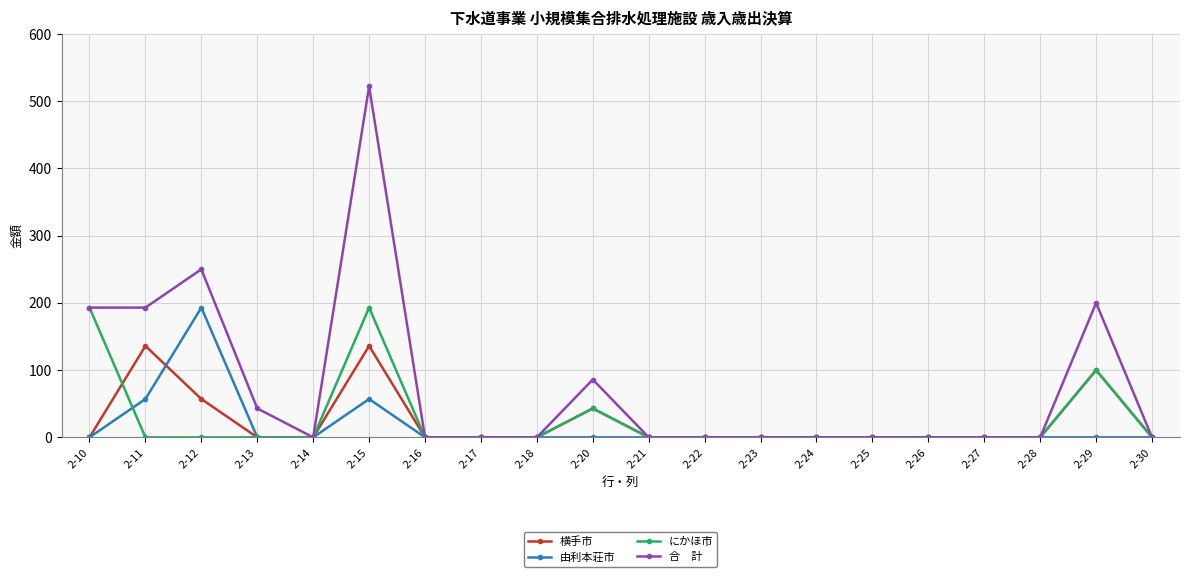

Which category has the highest value across all series?

2-15